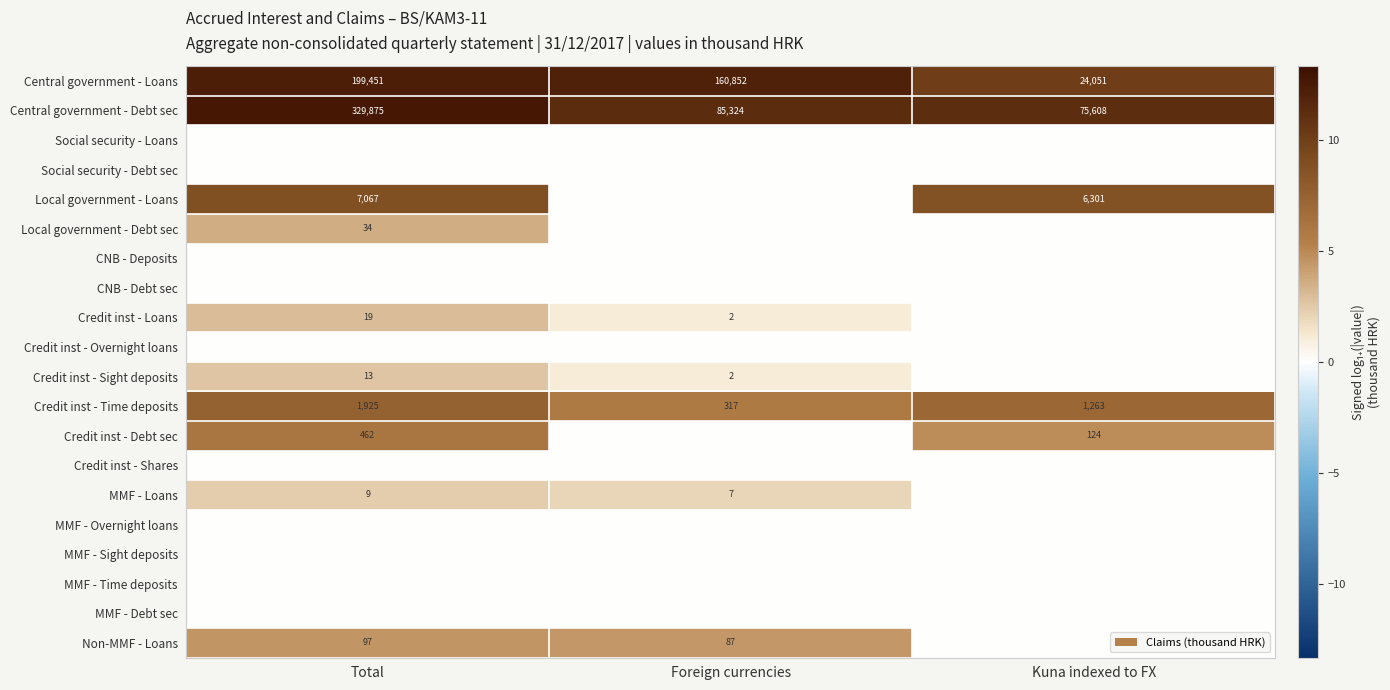

The value of Credit inst - Sight deposits at Total is 13. True or false?

True